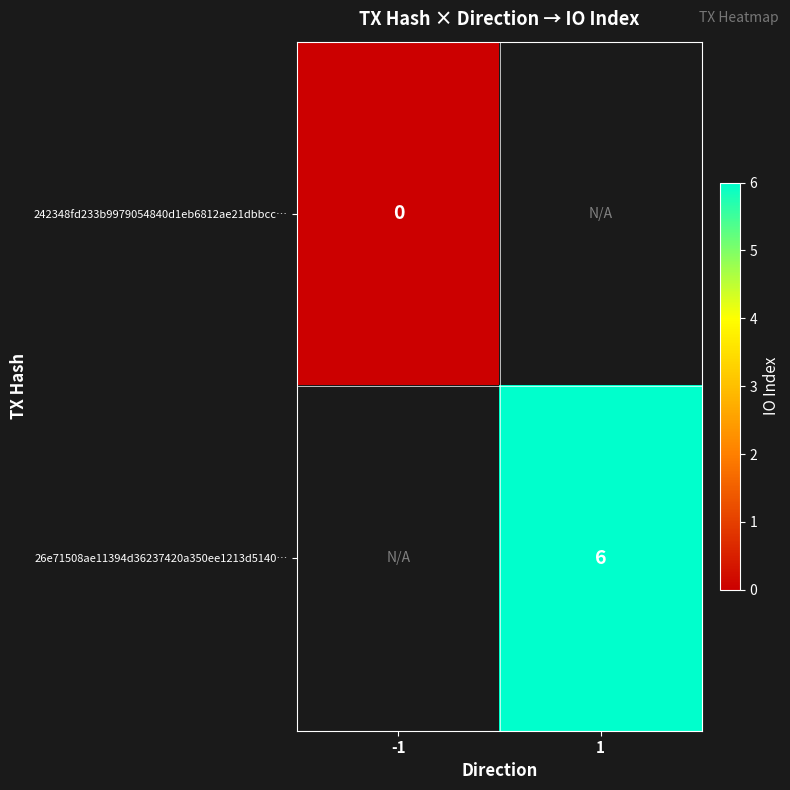

How many series are shown in this chart?

2